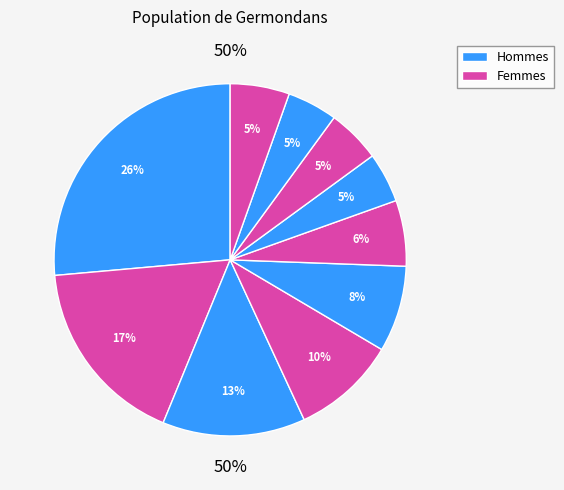

How many segments does this pie chart have?

10